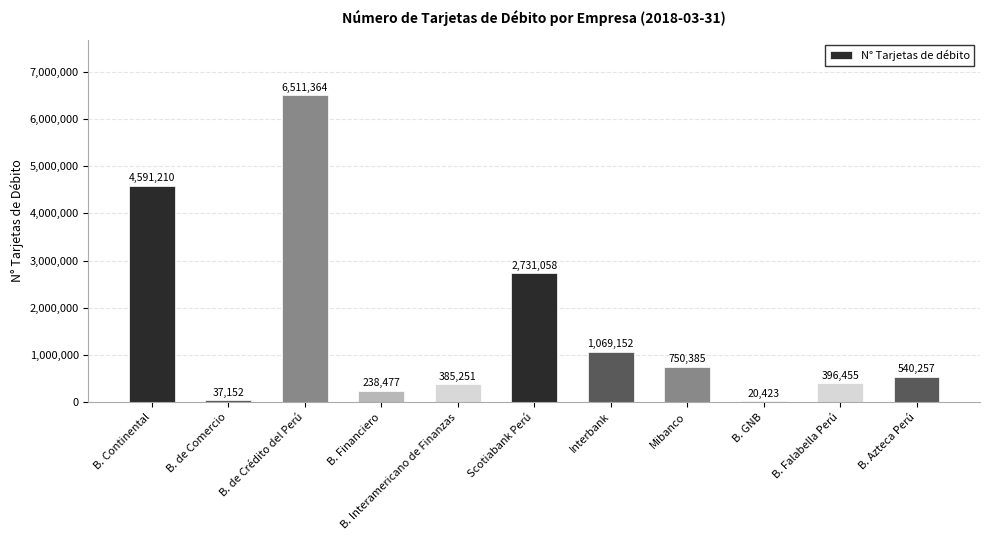

Is it true that the value at B. GNB is 20423?

True